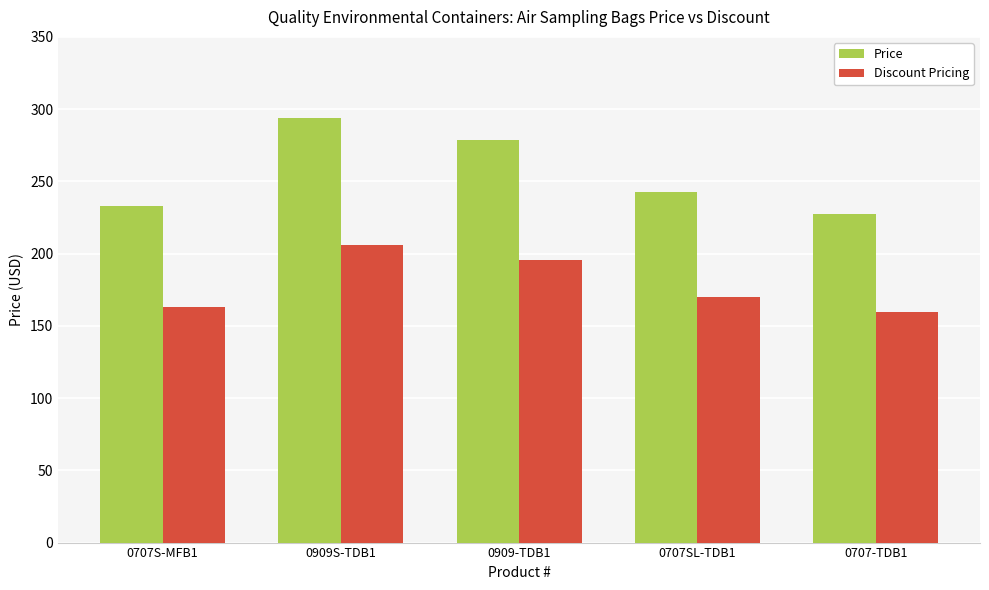

Which category has the highest value in the Discount Pricing series?

0909S-TDB1